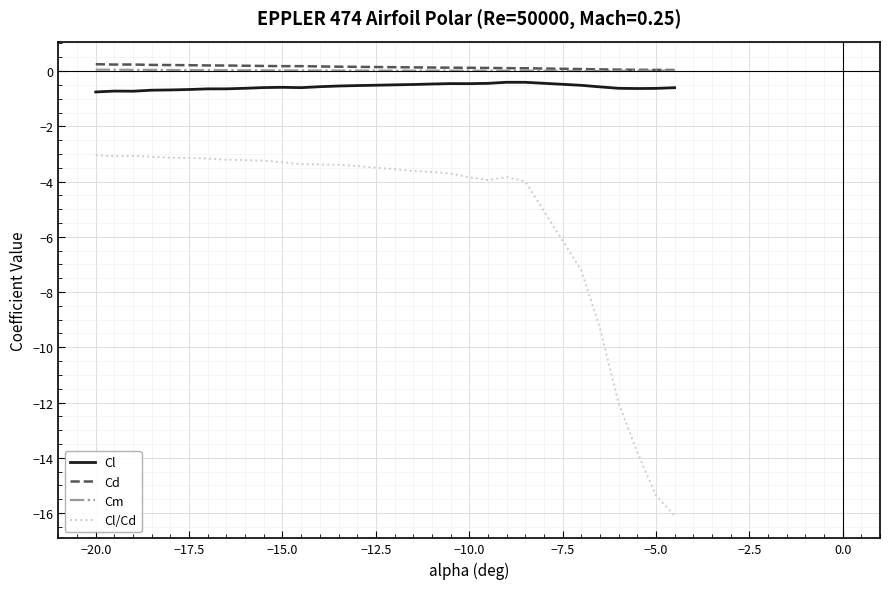

True or false: Cl/Cd and Cd intersect in this chart.

False